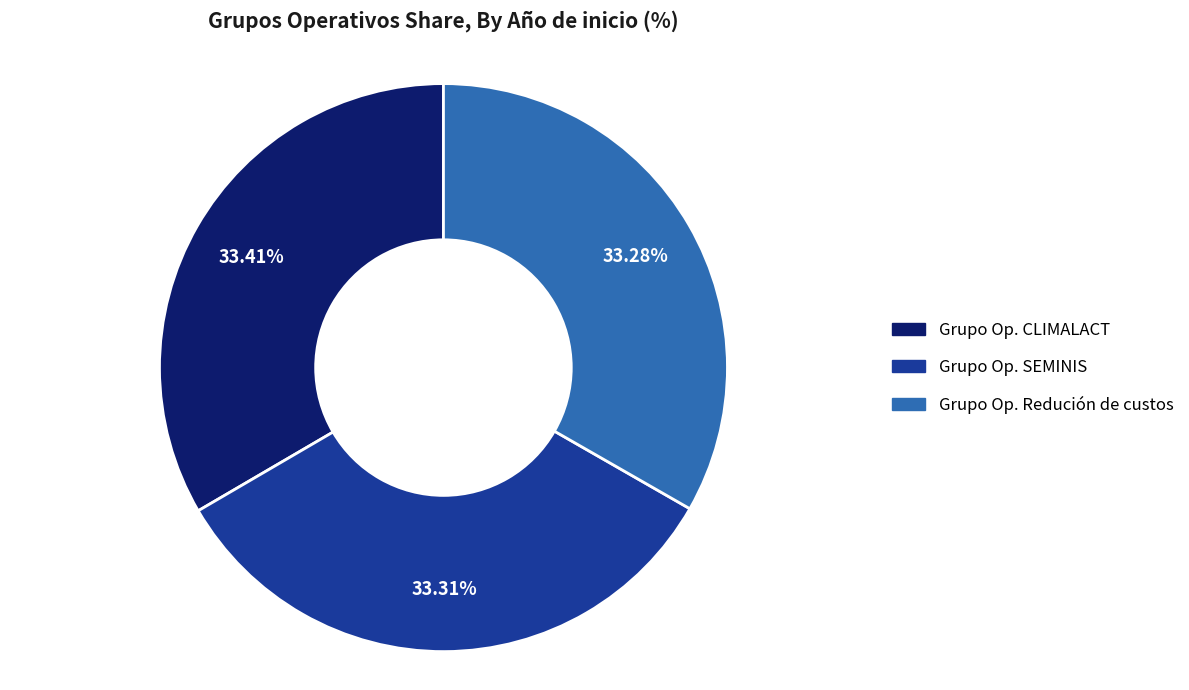

What is the ratio of the value at Grupo Op. SEMINIS to the value at Grupo Op. Redución de custos?

1.0